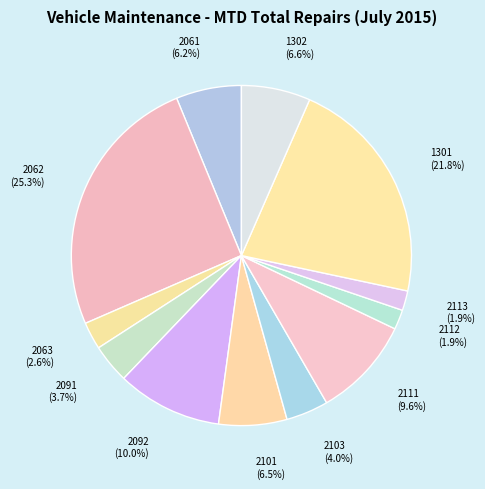

How many segments does this pie chart have?

12